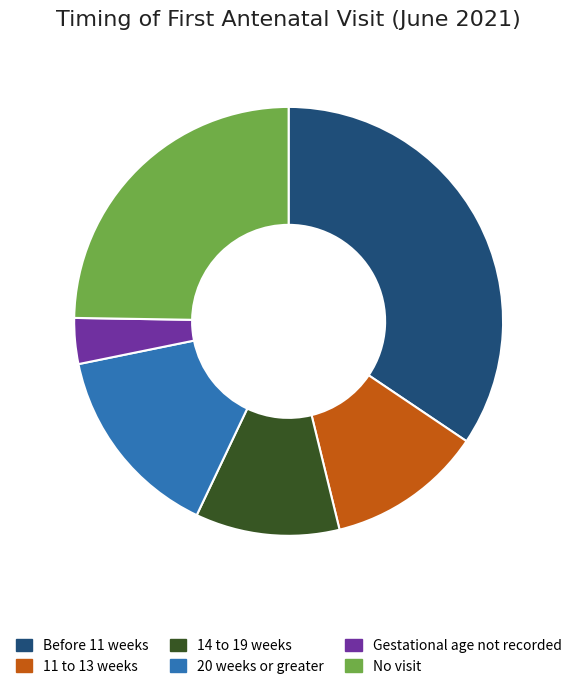

Which has a higher value, 11 to 13 weeks or 14 to 19 weeks?

11 to 13 weeks